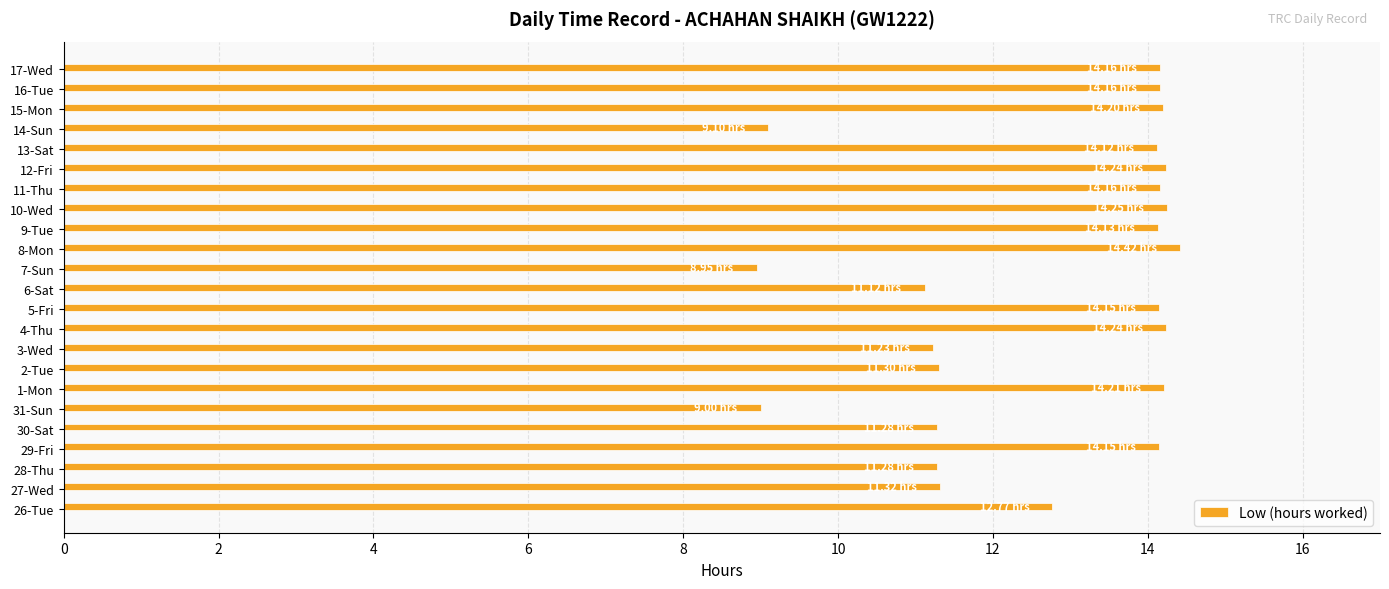

Which has a higher value, 2-Tue or 13-Sat?

13-Sat